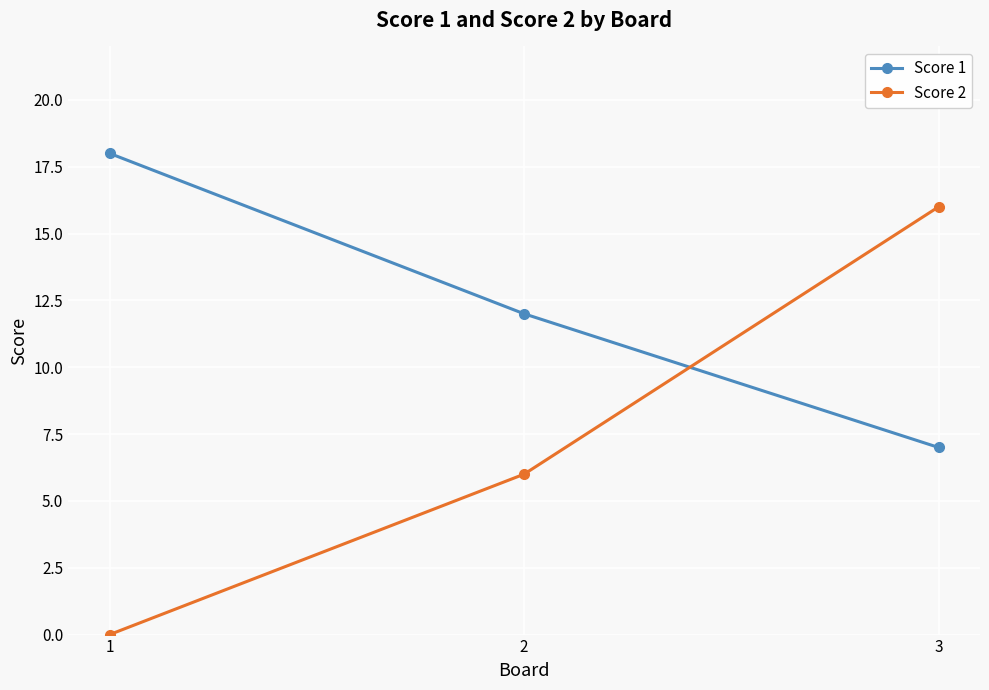

Reading left to right, list all the values displayed in this chart.

Score 1: 18	12	7
Score 2: 0	6	16